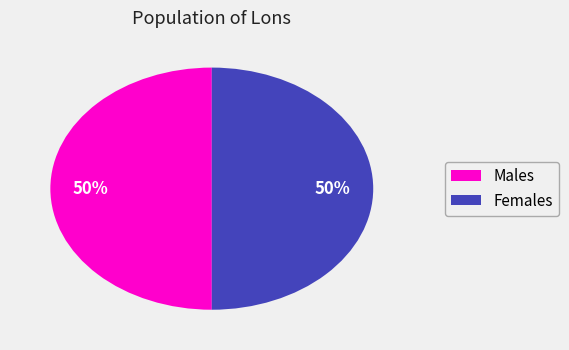

To the nearest percent, what is the average slice percentage?

50%